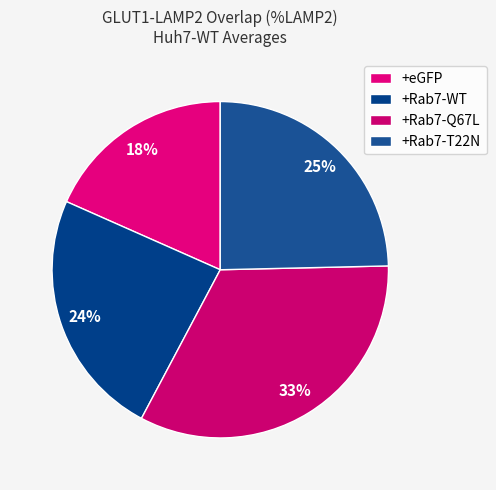

Rank the categories by value from highest to lowest.

+Rab7-Q67L, +Rab7-T22N, +Rab7-WT, +eGFP